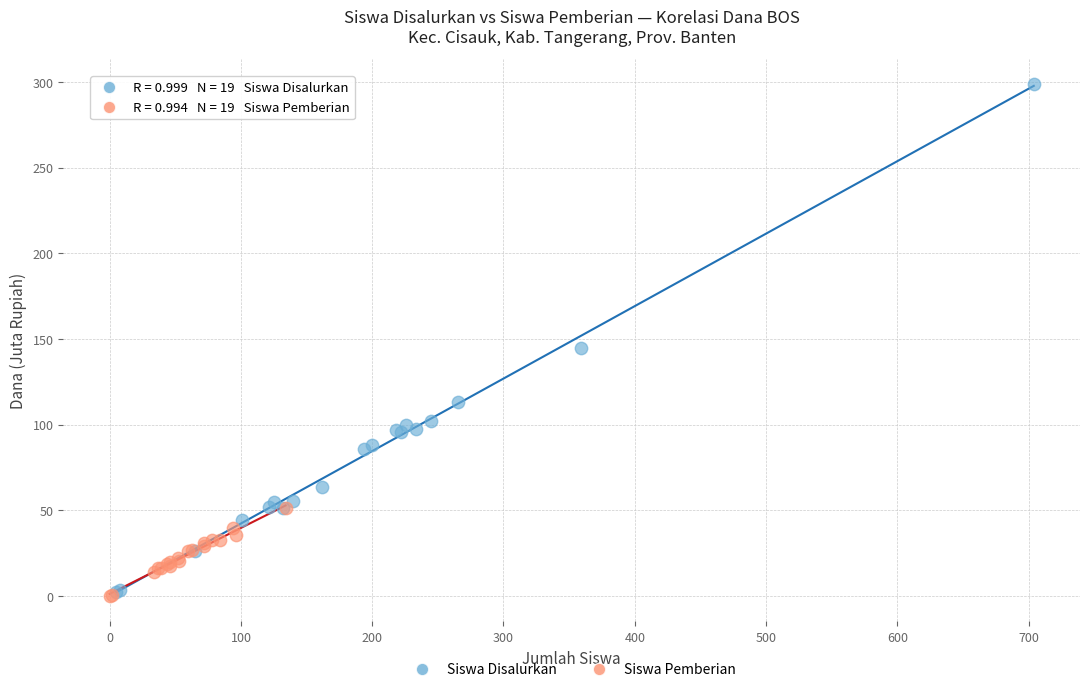

What are all the series names shown in the legend?

Siswa Disalurkan, Siswa Pemberian